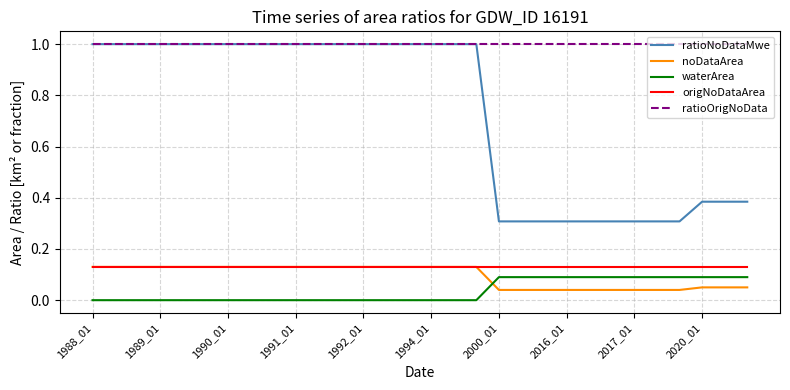

What is the highest value of the ratioOrigNoData series?

1.0